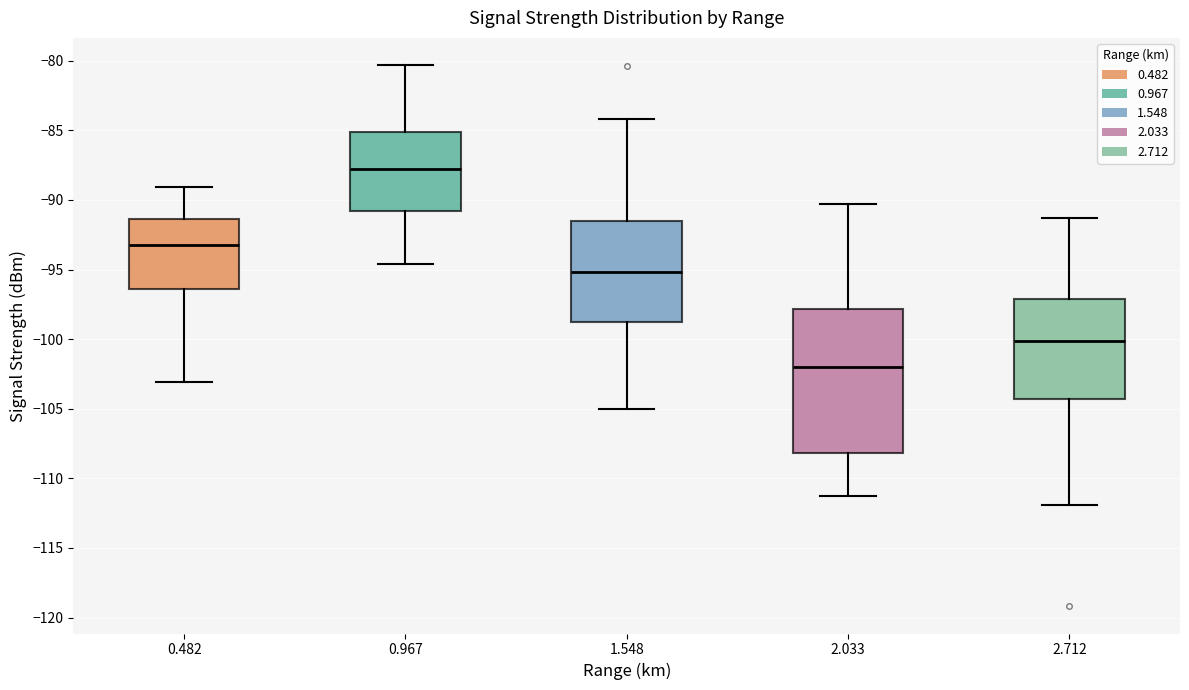

Where does the lower whisker of the box at x = 0.482 end on the y-axis? The values are not printed on the chart, so give them approximately, as read against the axis.

-103.0